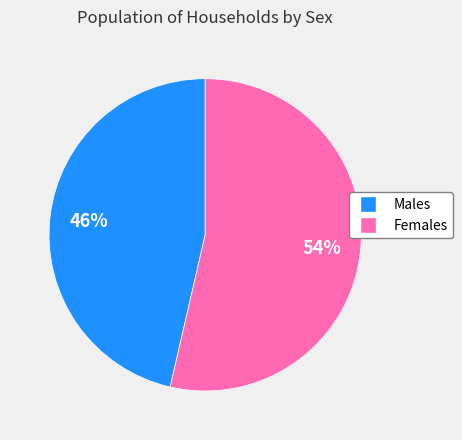

To the nearest percent, what portion does Females represent?

54%